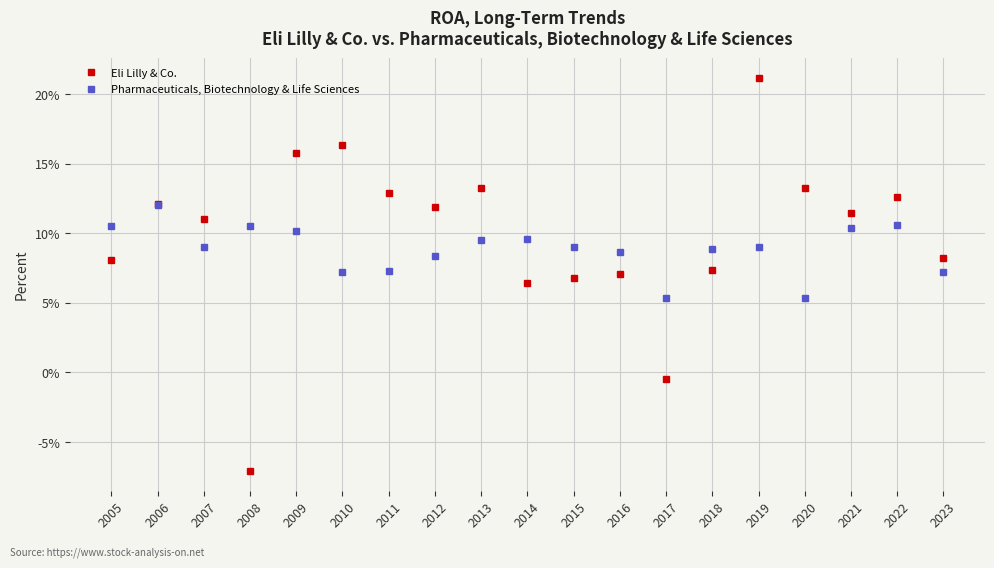

What are all the series names shown in the legend?

Eli Lilly & Co., Pharmaceuticals, Biotechnology & Life Sciences